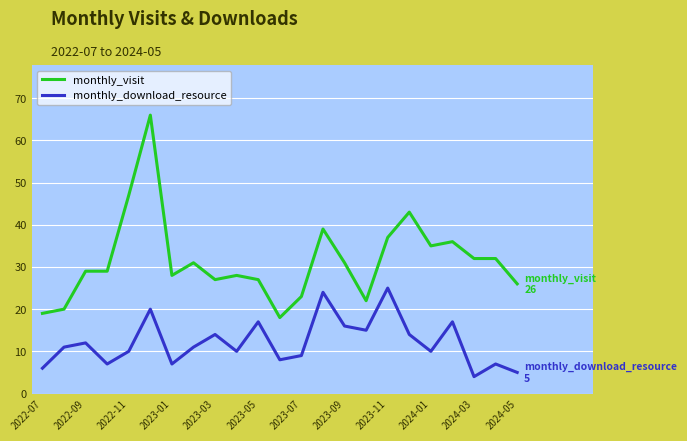

Is this an area chart (filled region under the line)?

No